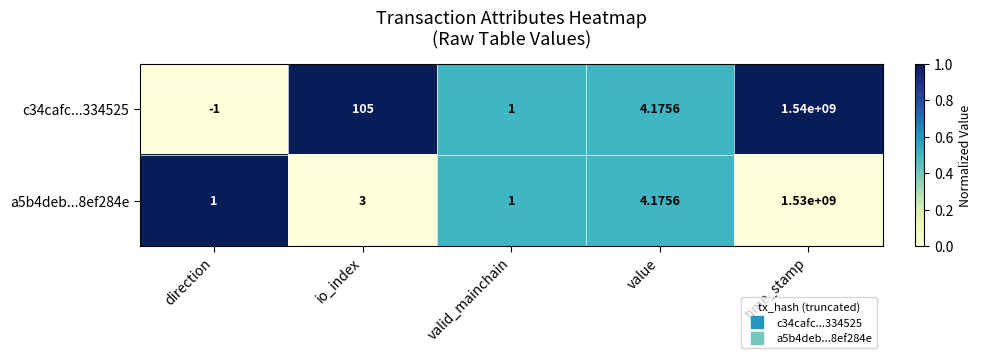

Rank the series by their maximum value, from lowest to highest.

a5b4deb...8ef284e, c34cafc...334525